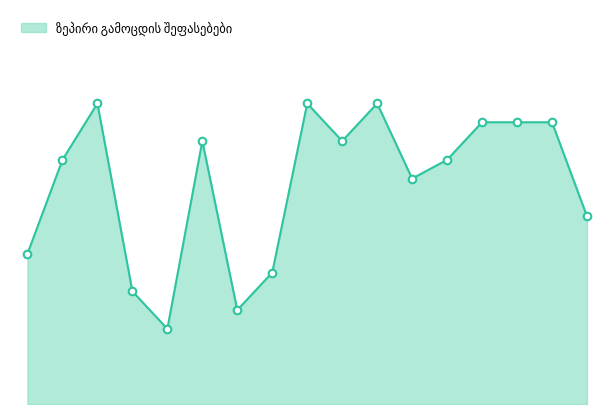

How many lines are shown in the chart?

1